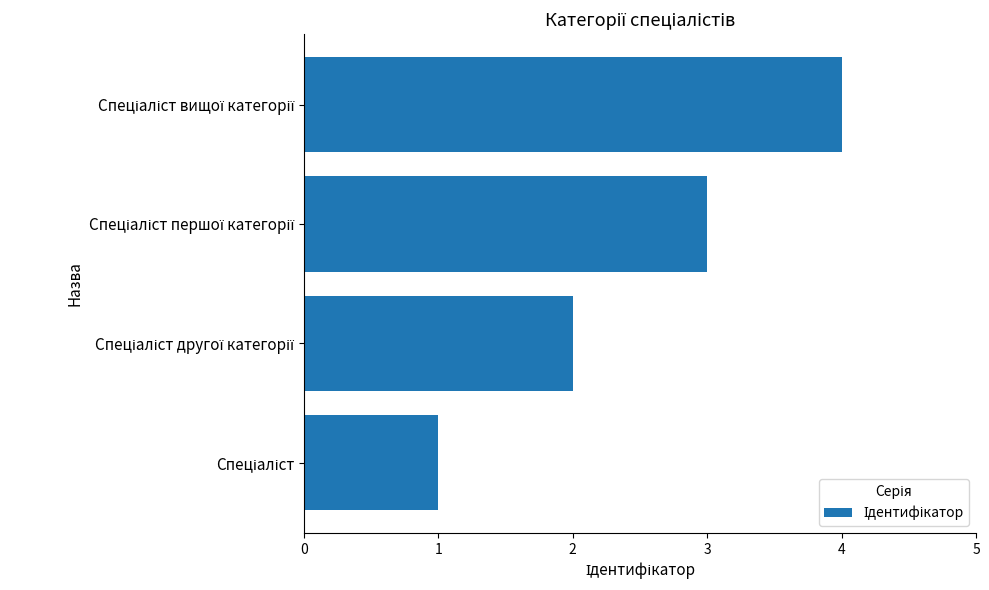

Does the chart contain stacked bars?

No